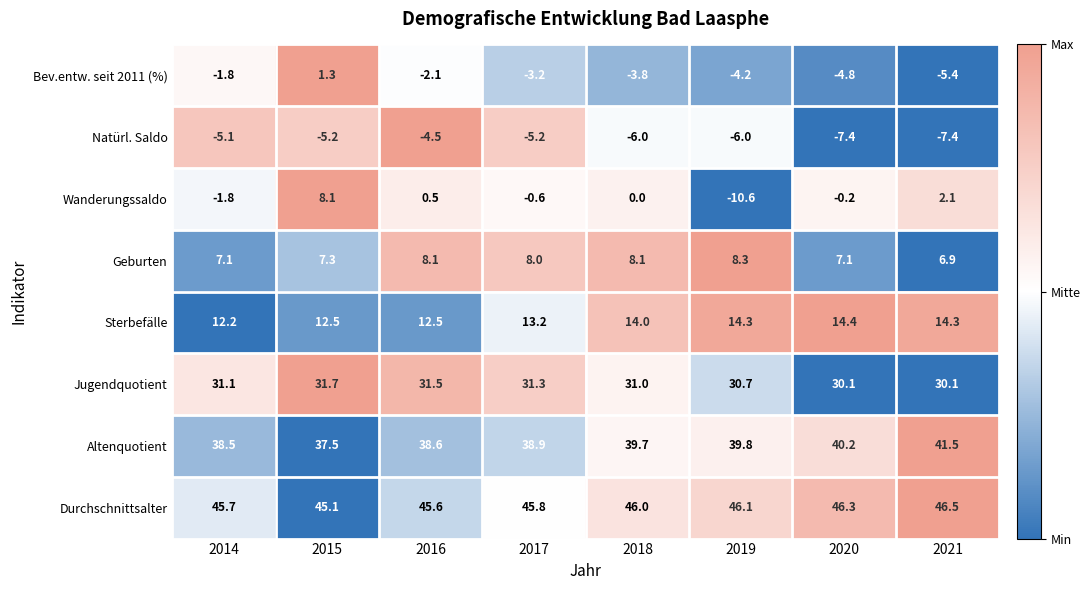

What is the spread (max minus min) of values at 2020?

53.7